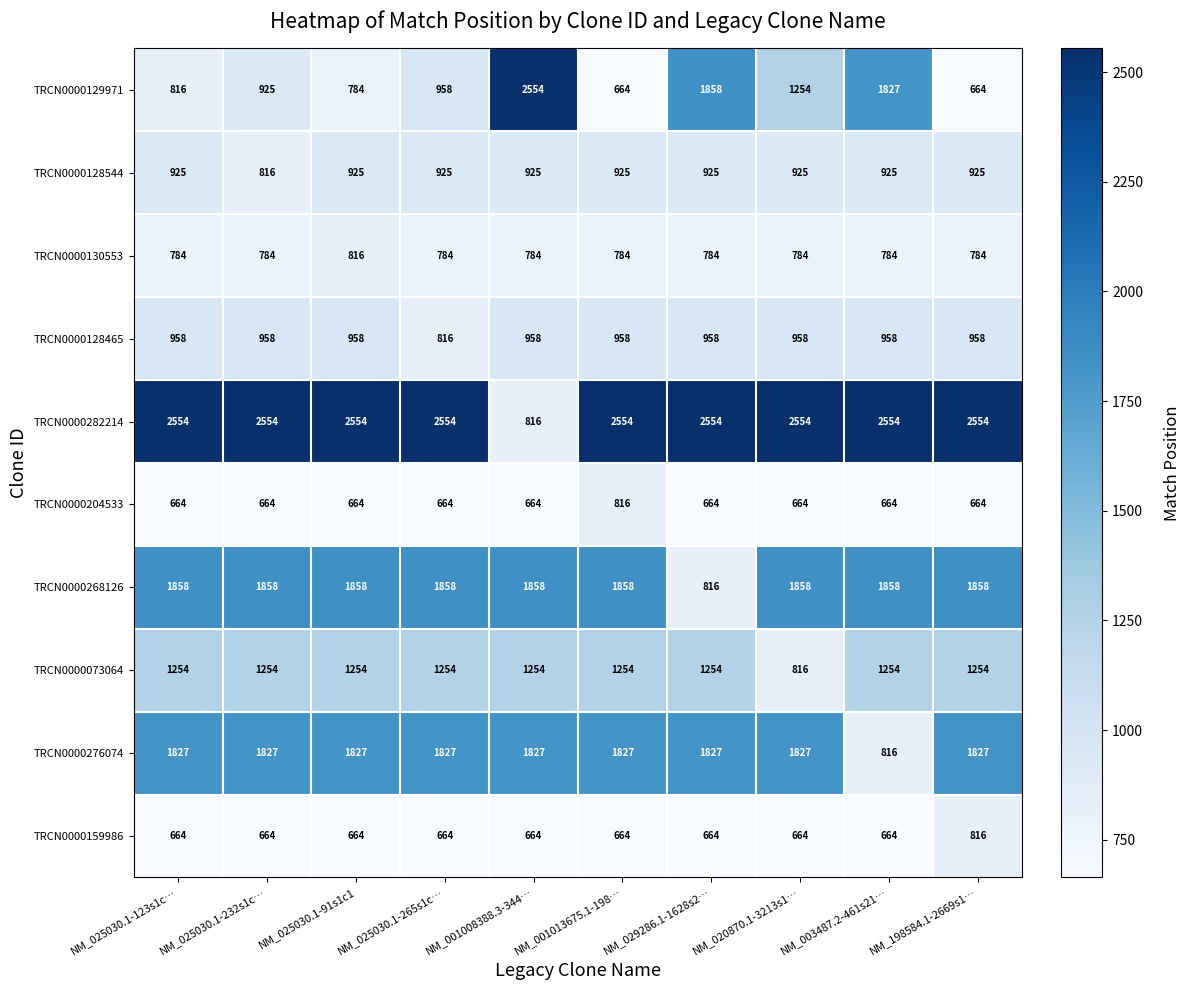

Is the value of TRCN0000128544 at NM_001013675.1-198… greater than the value of TRCN0000159986 at NM_001008388.3-344…?

Yes